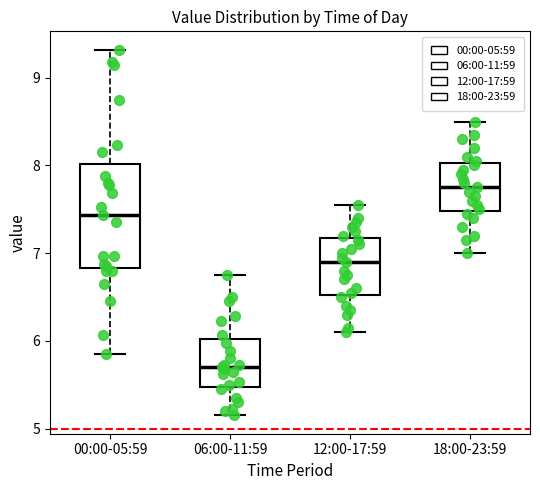

Reading left to right, read every box against the y-axis: the position of its median line, the range the box covers, and the ends of its whiskers. The values are not printed on the chart, so give them approximately, as read against the axis.

00:00-05:59: median 7.4, box 6.8 to 8.0, whiskers 5.9 to 9.3
06:00-11:59: median 5.7, box 5.5 to 6.0, whiskers 5.2 to 6.8
12:00-17:59: median 6.9, box 6.5 to 7.2, whiskers 6.1 to 7.6
18:00-23:59: median 7.8, box 7.5 to 8.0, whiskers 7.0 to 8.5